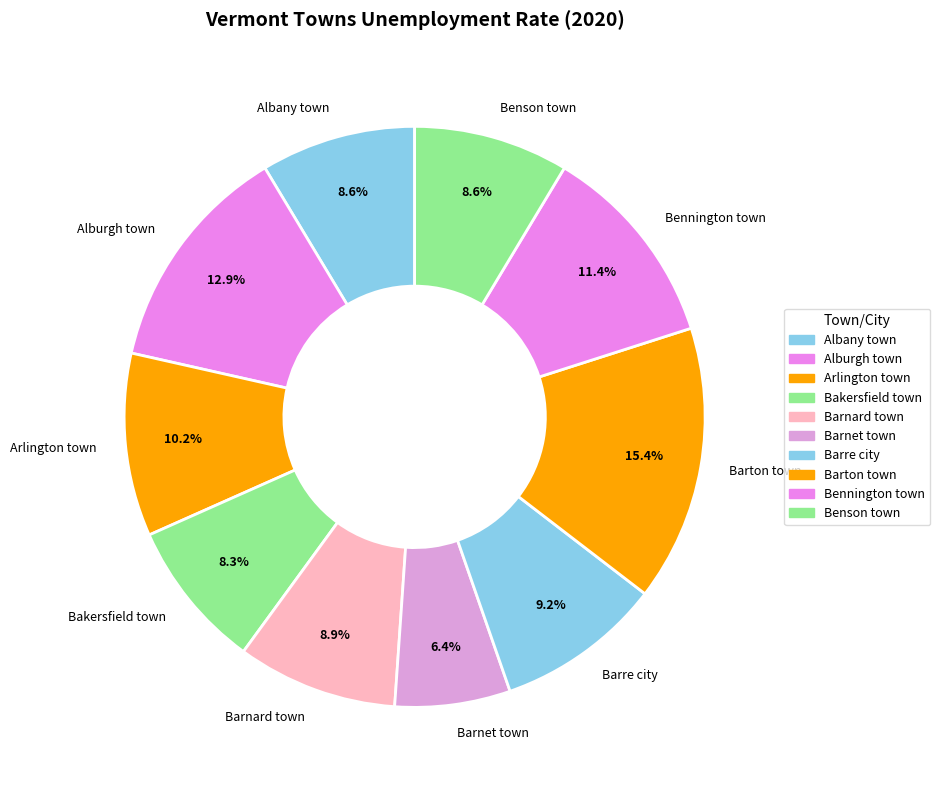

To the nearest percent, what is the difference between the Albany town and Bennington town slice percentages?

3%